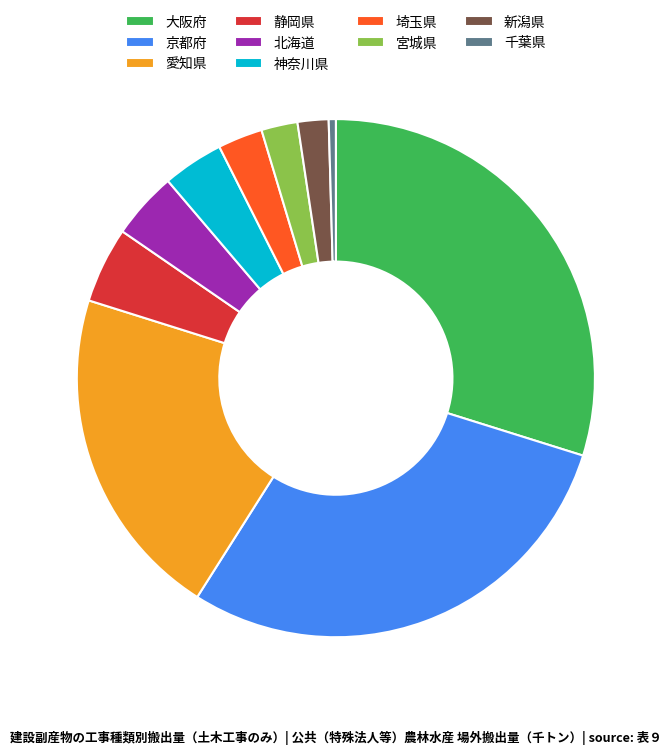

Is 宮城県 the majority of the pie?

No